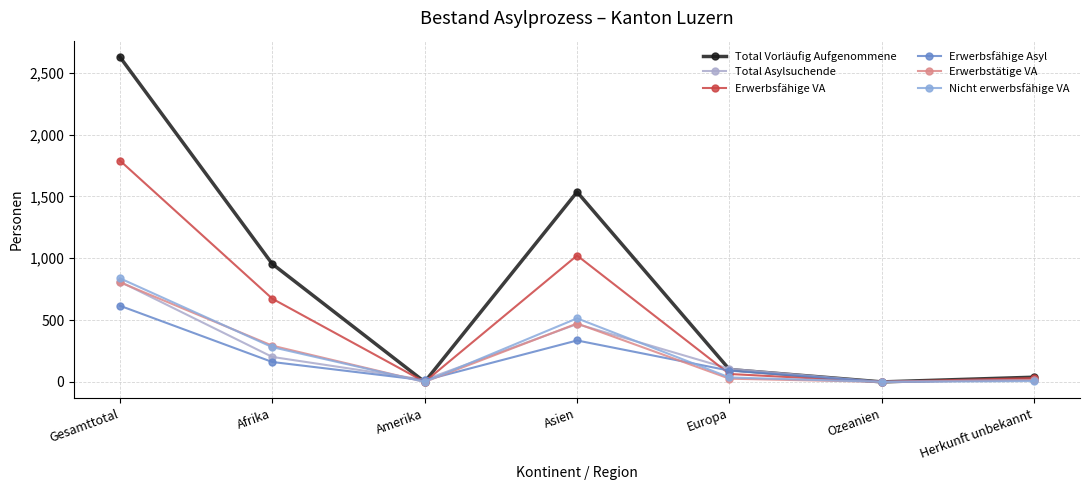

The Erwerbsfähige Asyl series shows -406 at Ozeanien. True or false?

False